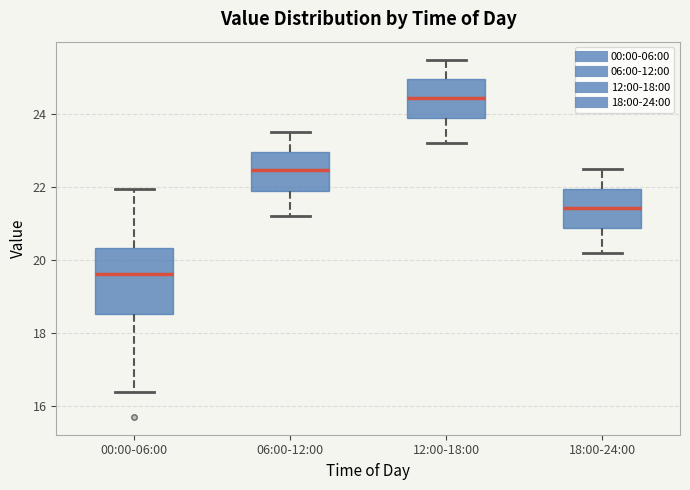

Reading left to right, read every box against the y-axis: the position of its median line, the range the box covers, and the ends of its whiskers. The values are not printed on the chart, so give them approximately, as read against the axis.

00:00-06:00: median 19.6, box 18.6 to 20.4, whiskers 16.4 to 22.0
06:00-12:00: median 22.4, box 21.8 to 23.0, whiskers 21.2 to 23.6
12:00-18:00: median 24.4, box 23.8 to 25.0, whiskers 23.2 to 25.6
18:00-24:00: median 21.4, box 20.8 to 22.0, whiskers 20.2 to 22.6